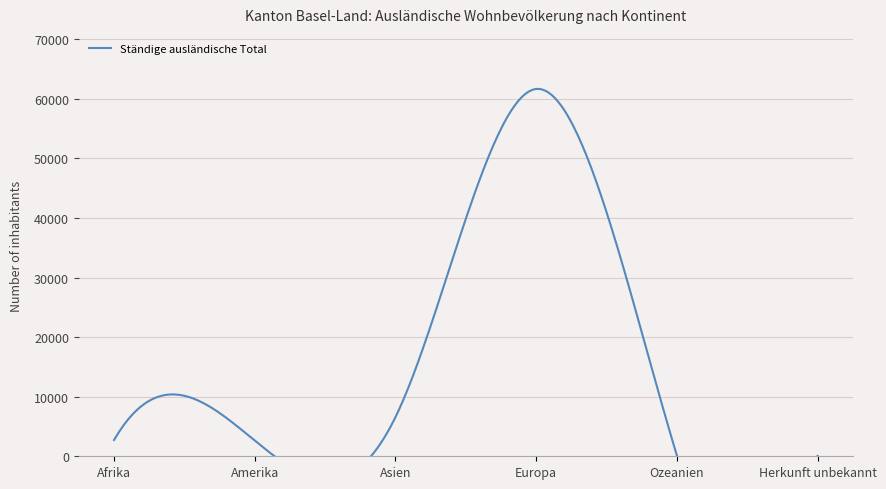

Is this an area chart (filled region under the line)?

No